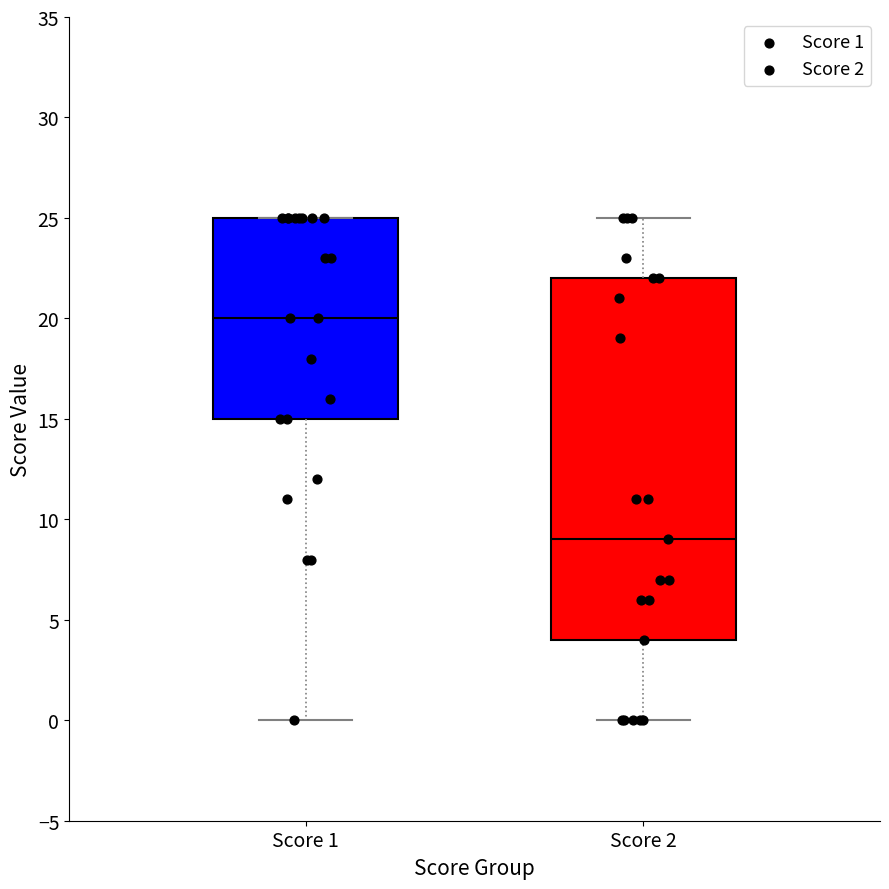

Which box is the tallest, from its lower edge to its upper edge?

Score 2